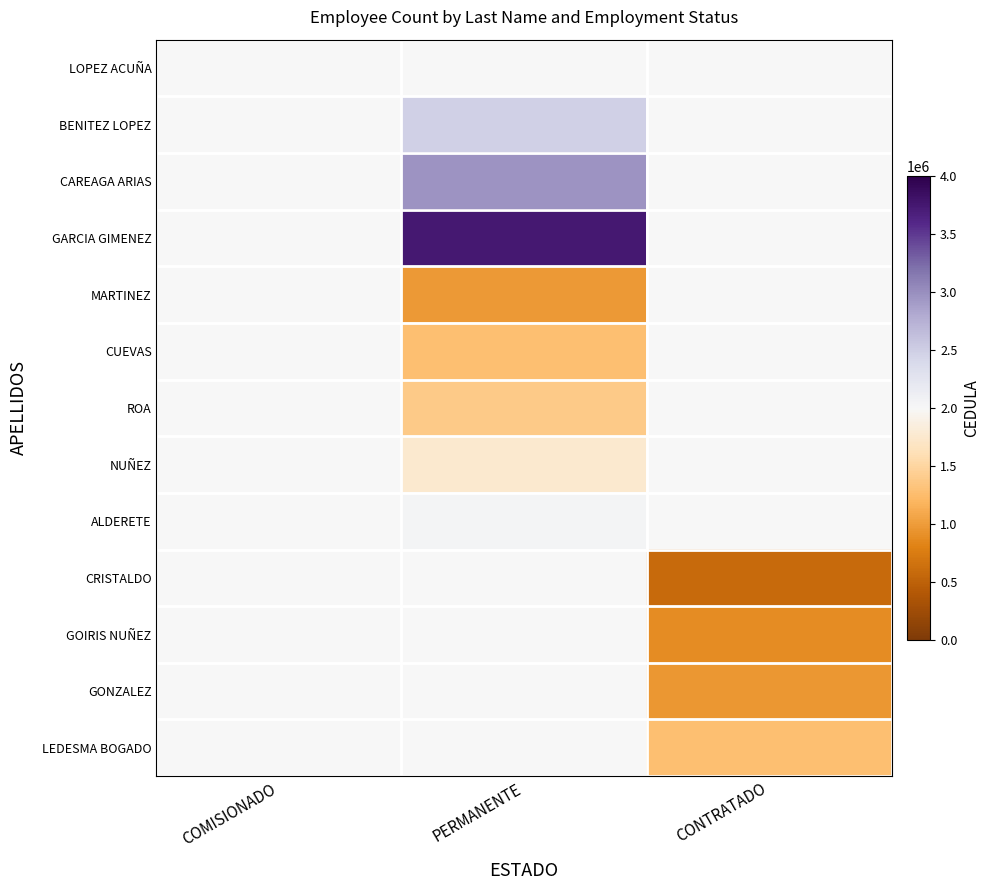

How many data points does each series have?

3